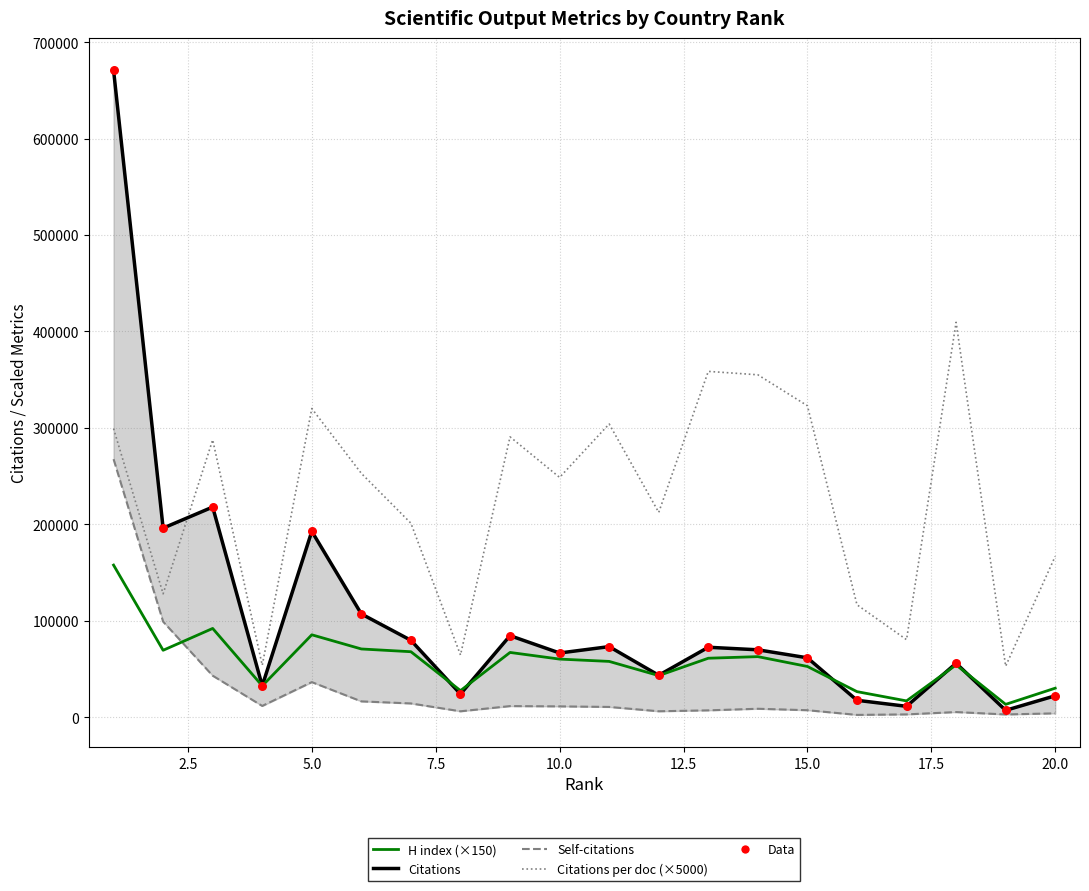

What are all the series names shown in the legend?

Citations, Self-citations, H index (×150), Citations per document (×5000), Data